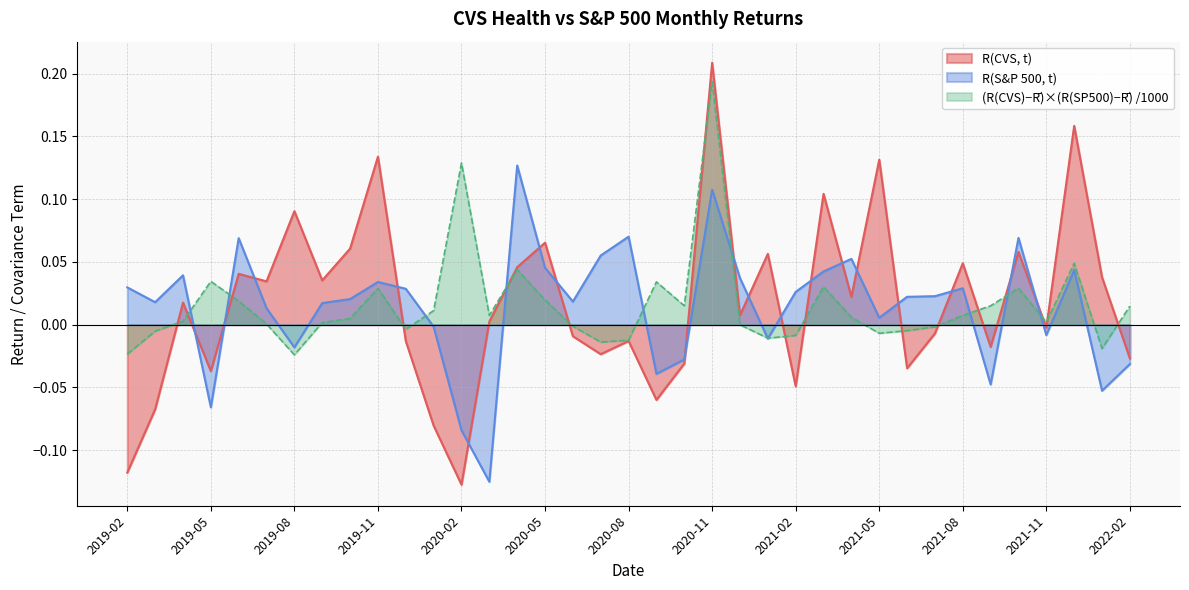

True or false: R(CVS, t) has a value of 0.1 at 2020-05.

True